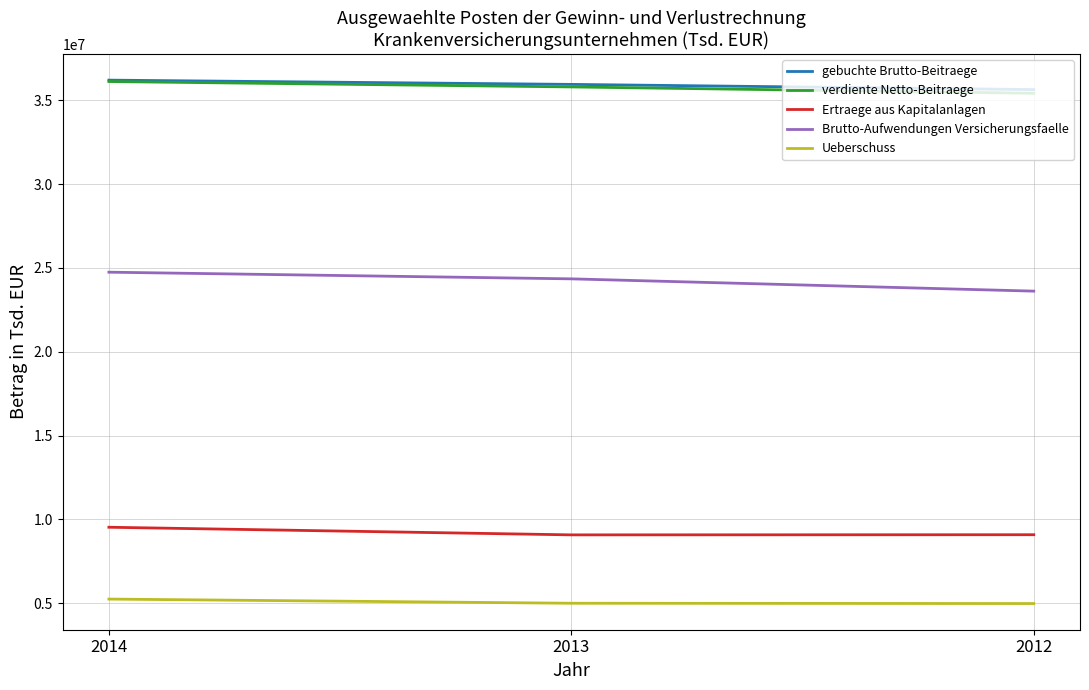

What is the minimum value for Ueberschuss?

4973649